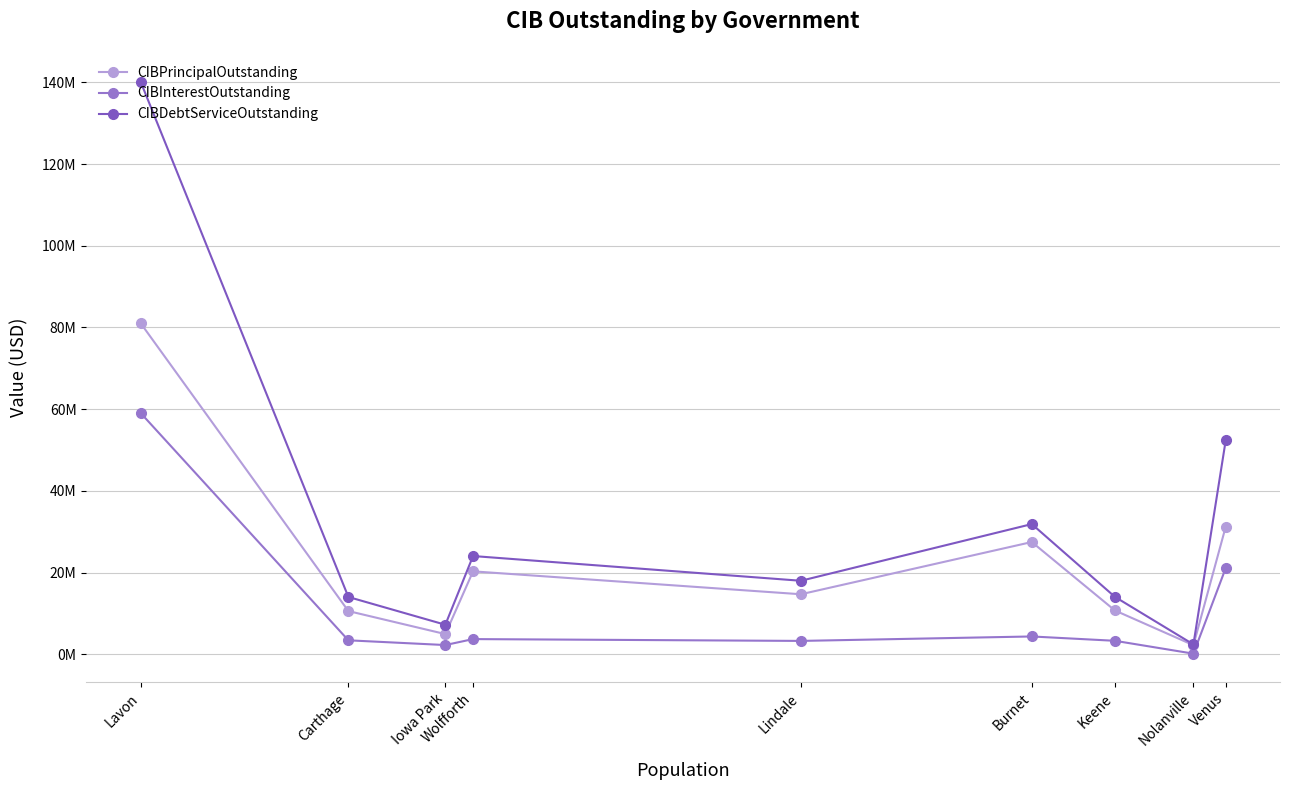

What is the difference between the maximum and minimum values in the CIBInterestOutstanding series?

58911347.5